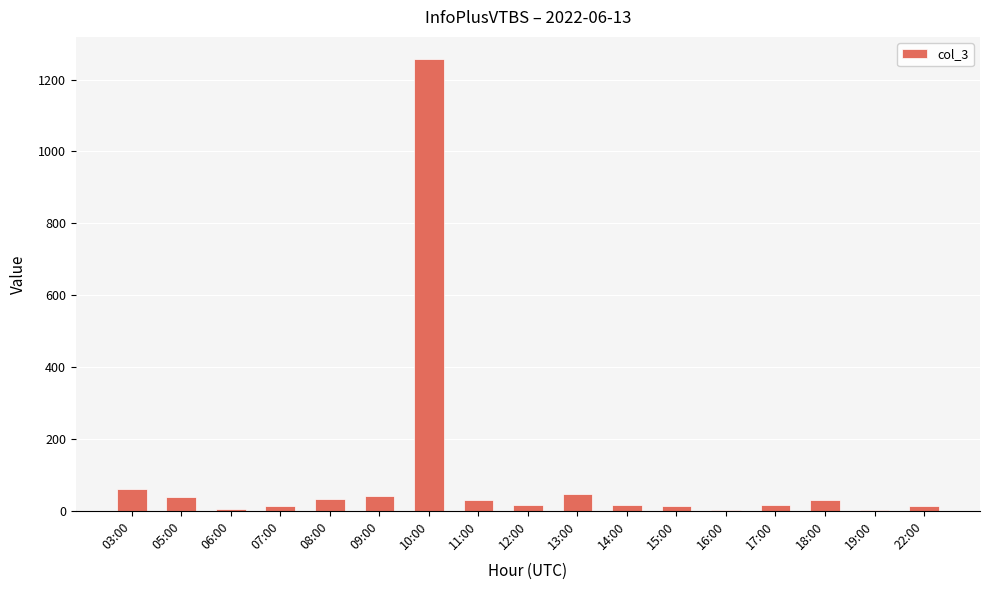

What is the maximum value shown in the chart?

1256